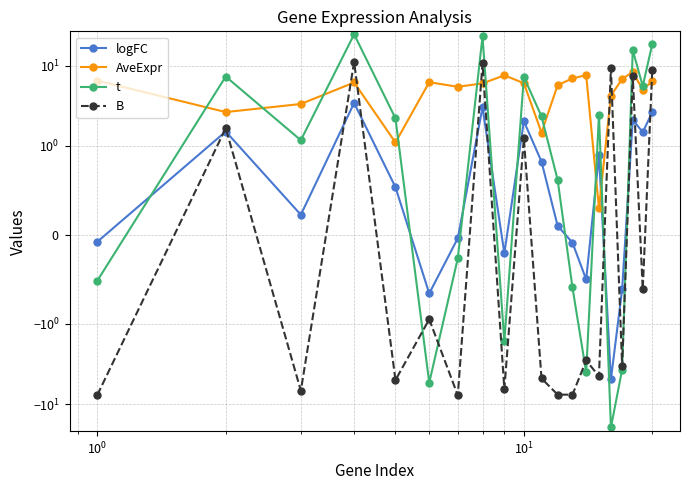

What are all the series names shown in the legend?

logFC, AveExpr, t, B